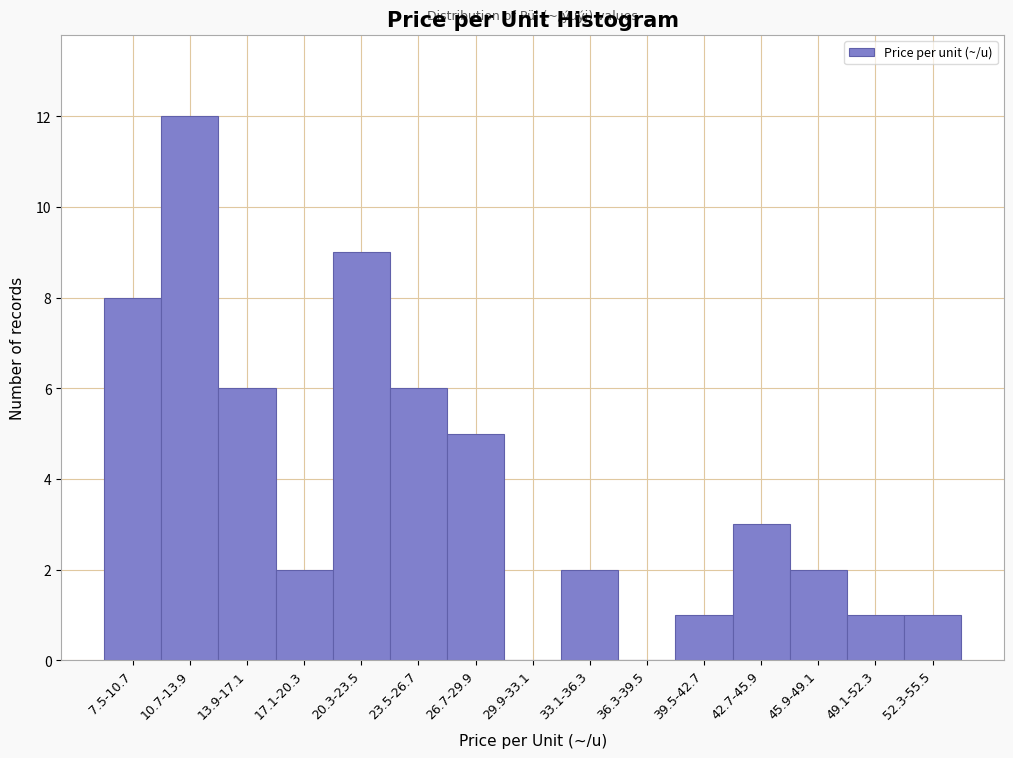

Reading left to right, what are all the values shown in this chart?

7.5-10.7=8	10.7-13.9=12	13.9-17.1=6	17.1-20.3=2	20.3-23.5=9	23.5-26.7=6	26.7-29.9=5	29.9-33.1=0	33.1-36.3=2	36.3-39.5=0	39.5-42.7=1	42.7-45.9=3	45.9-49.1=2	49.1-52.3=1	52.3-55.5=1